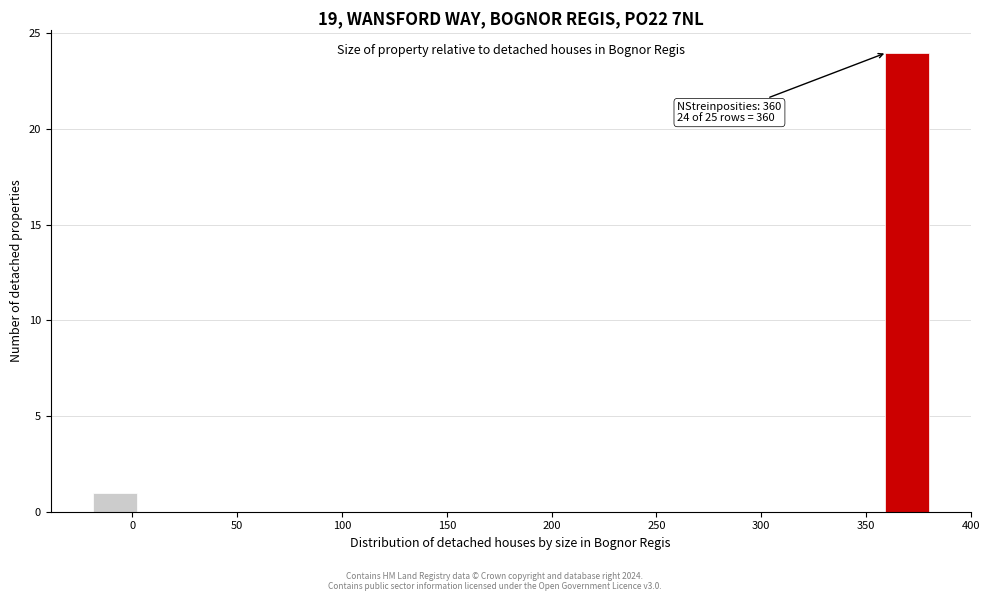

Which range on the x-axis has the tallest bar?

359 to 380